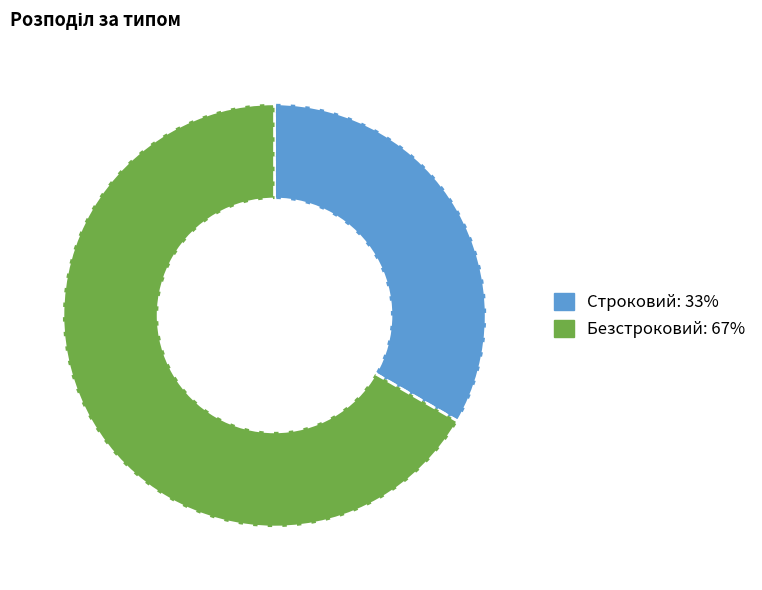

Between Безстроковий and Строковий, which is larger?

Безстроковий